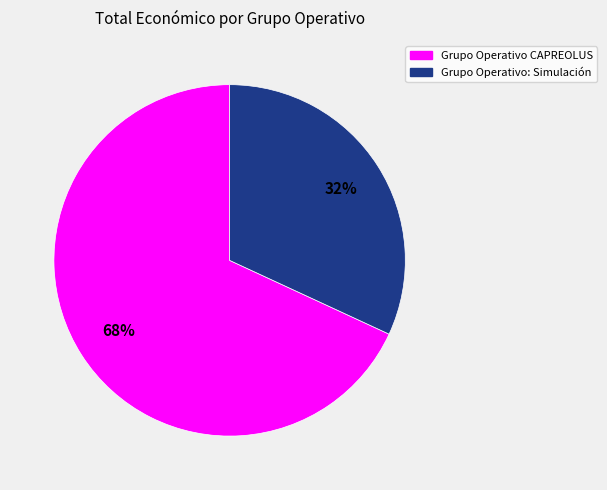

To the nearest percent, what percentage of the pie is Grupo Operativo: Simulación?

32%